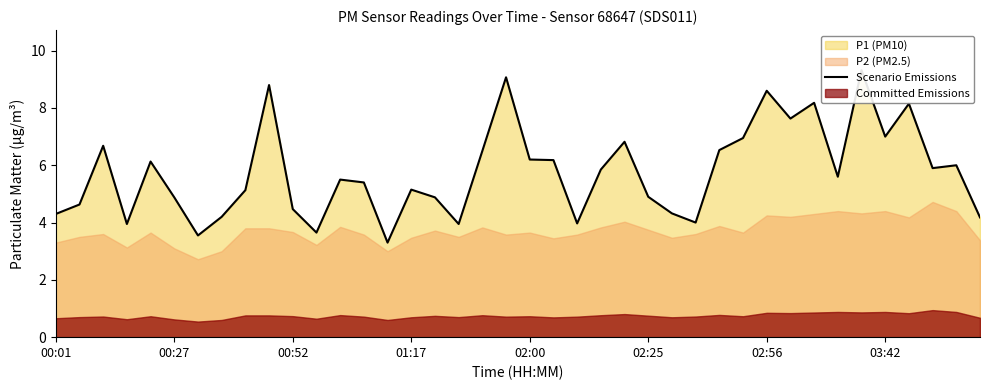

True or false: there are more than 1 points higher than both neighbors.

True